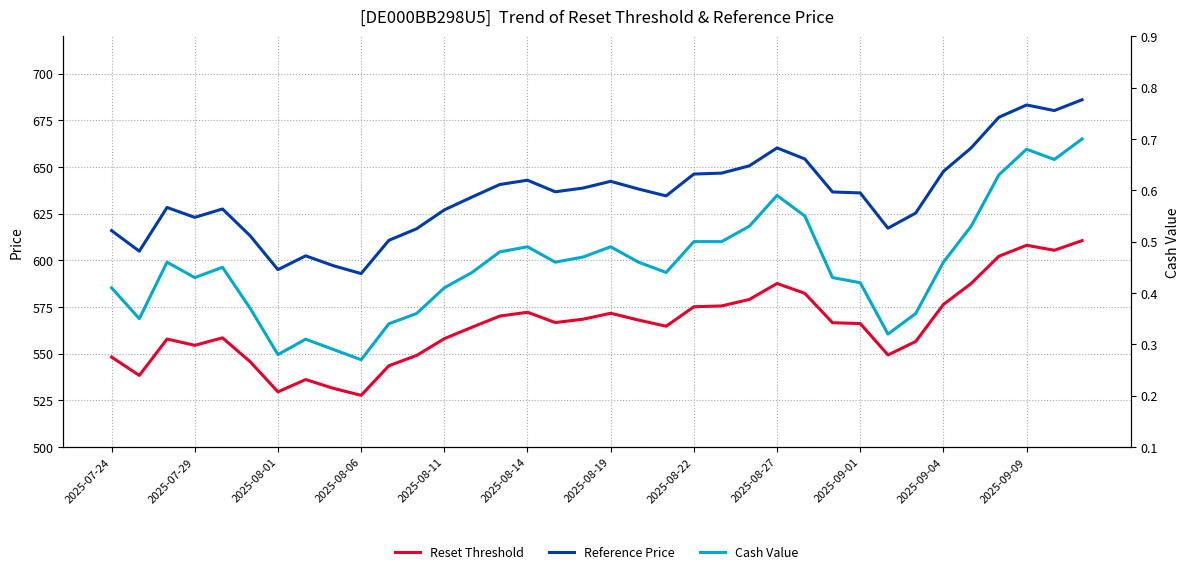

At 23, list the series in order from largest to smallest.

Reference Price, Reset Threshold, Cash Value